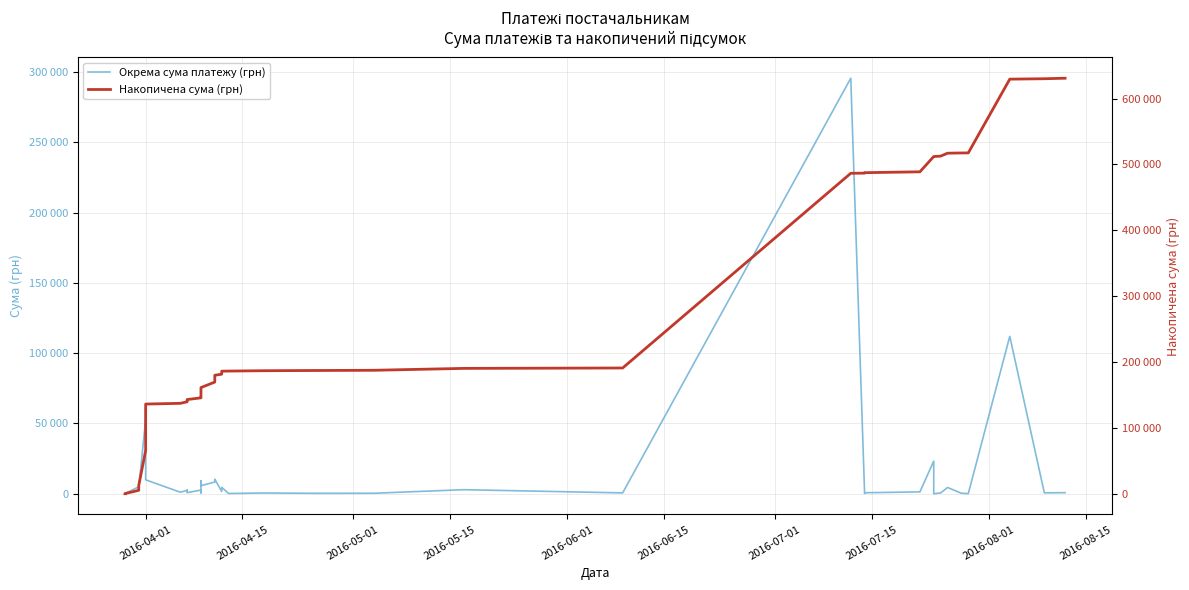

True or false: Окрема сума платежу (грн) and Накопичена сума (грн) cross at least once.

False